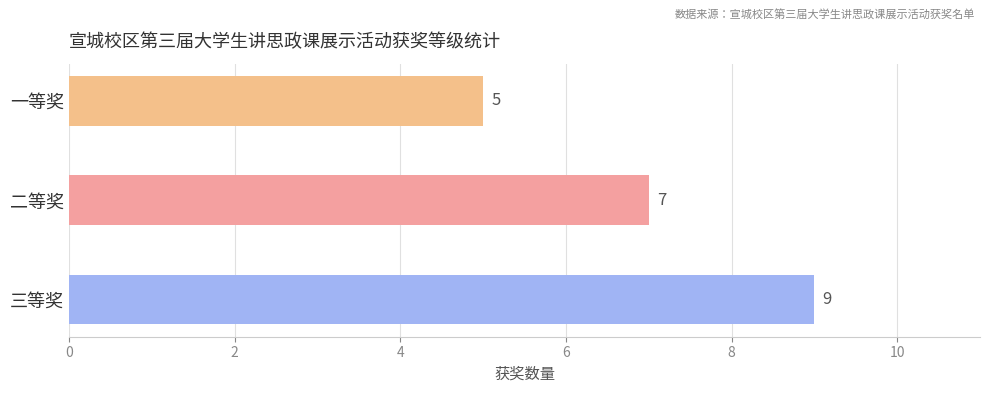

How many data points are less than 7?

1